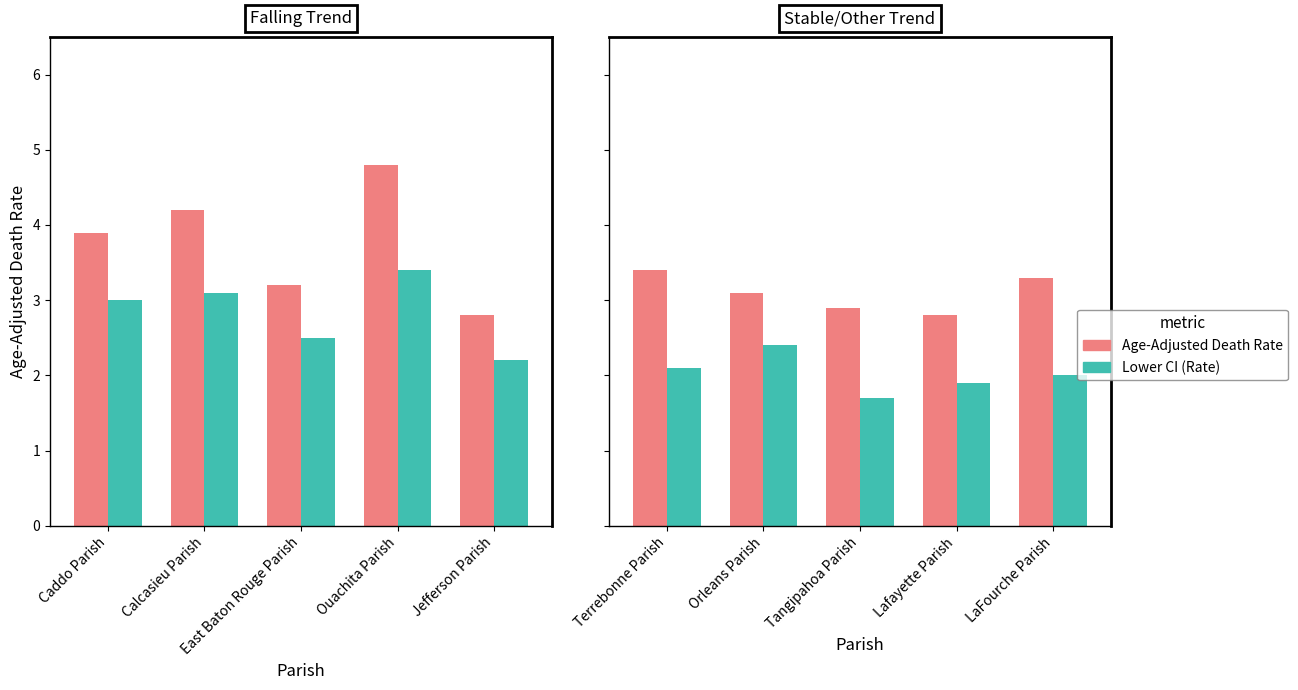

Are the bars horizontal?

No